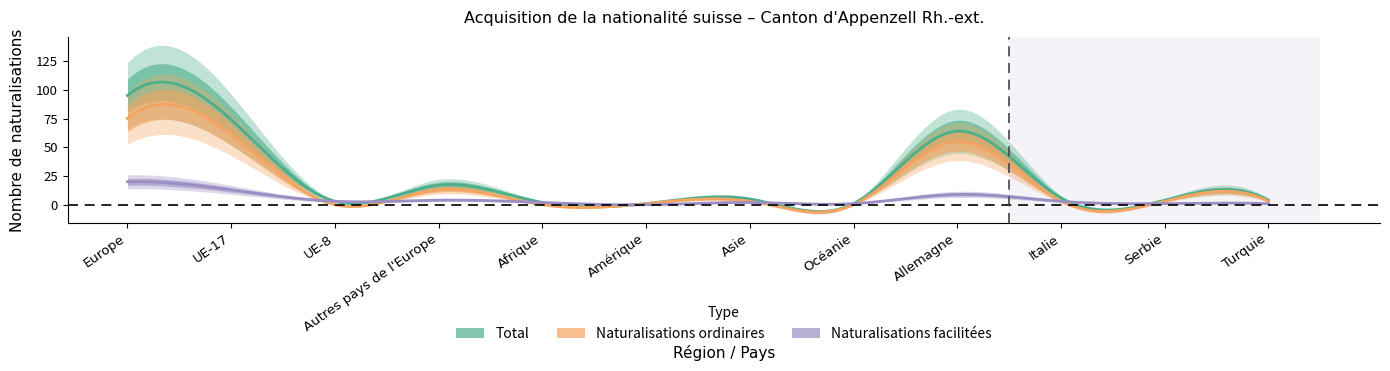

What is the lowest value of the Total series?

1